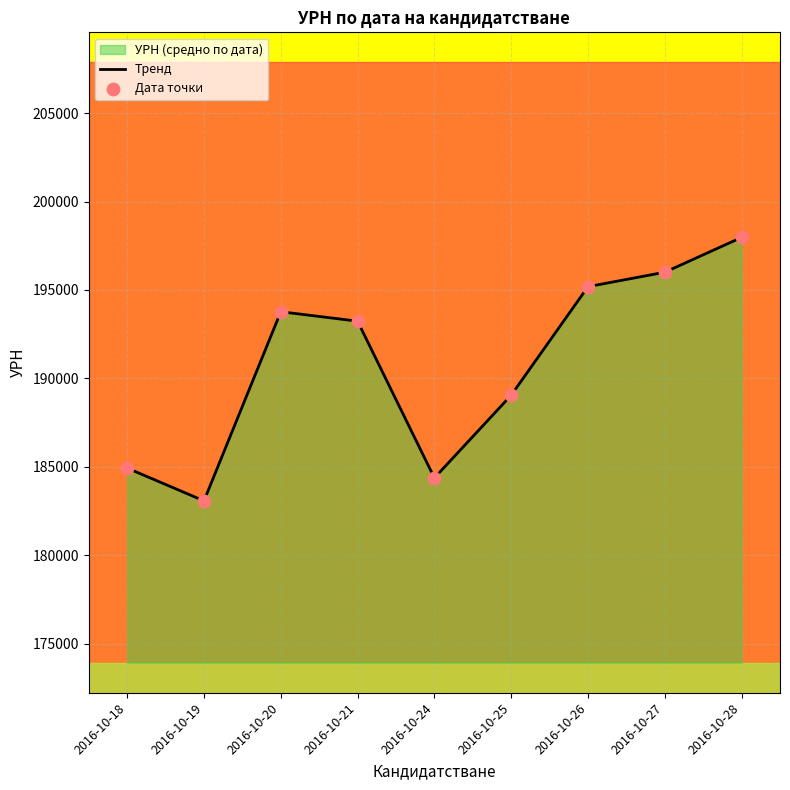

Is the value of Дата точки at 2016-10-27 greater than the value of Тренд at 2016-10-27?

No